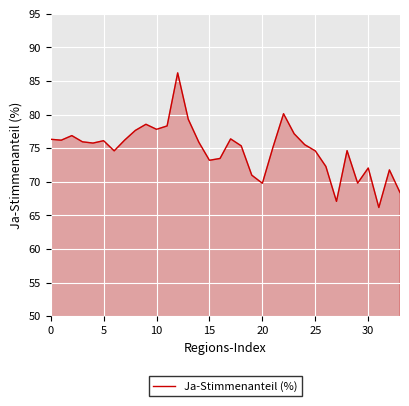

What is the smallest value displayed?

66.2